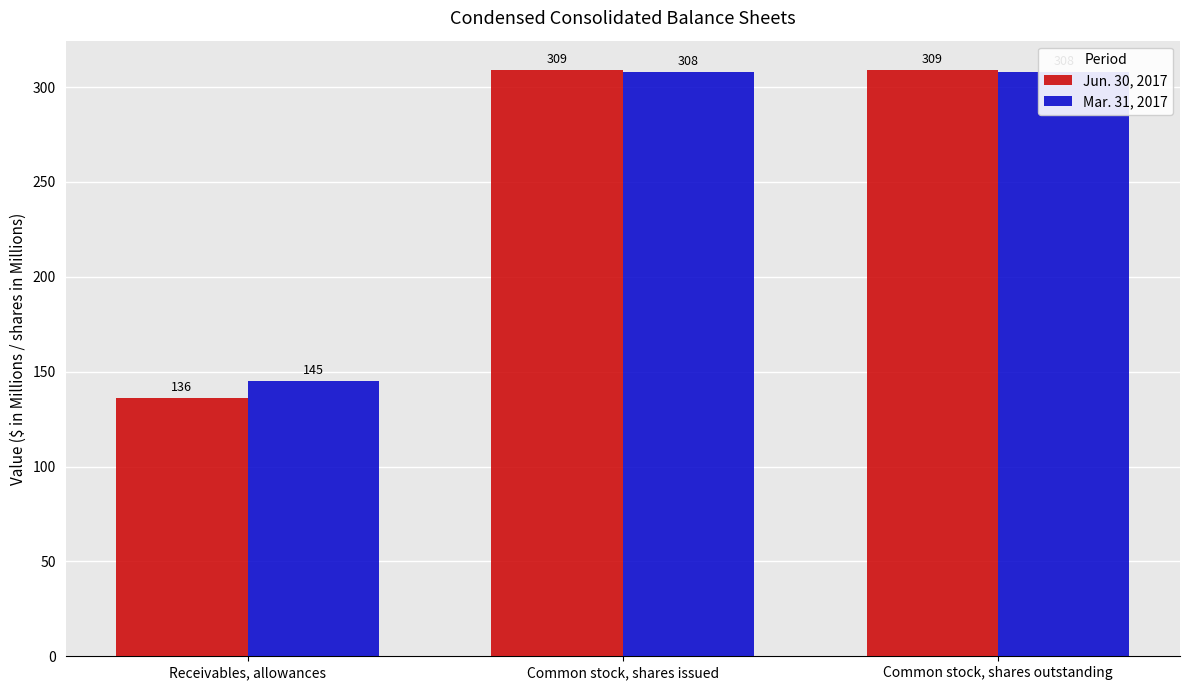

What is the sum of all Mar. 31, 2017 values?

761